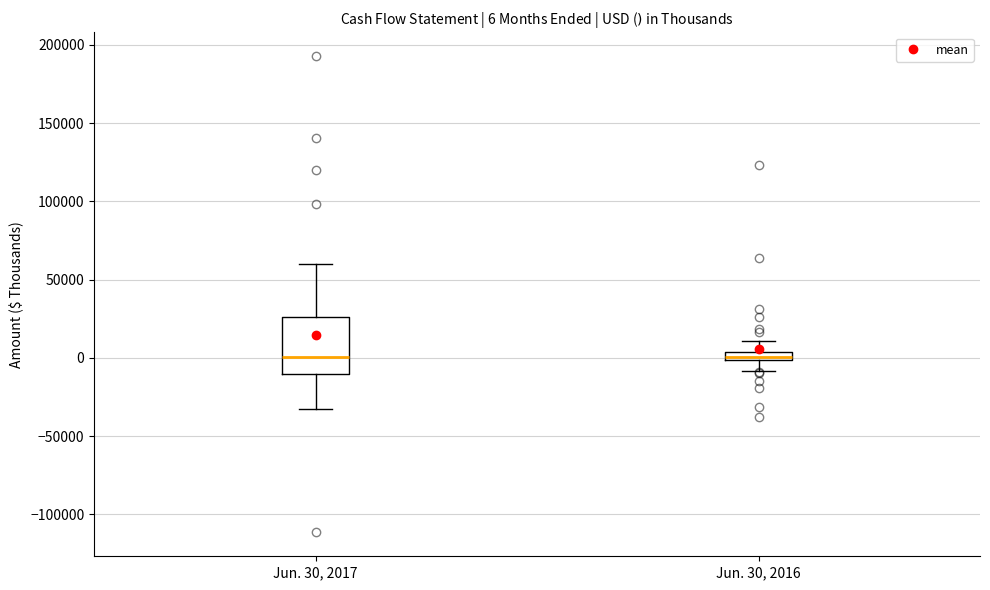

Comparing the boxes themselves (not the whiskers), which one is the tallest?

Jun. 30, 2017